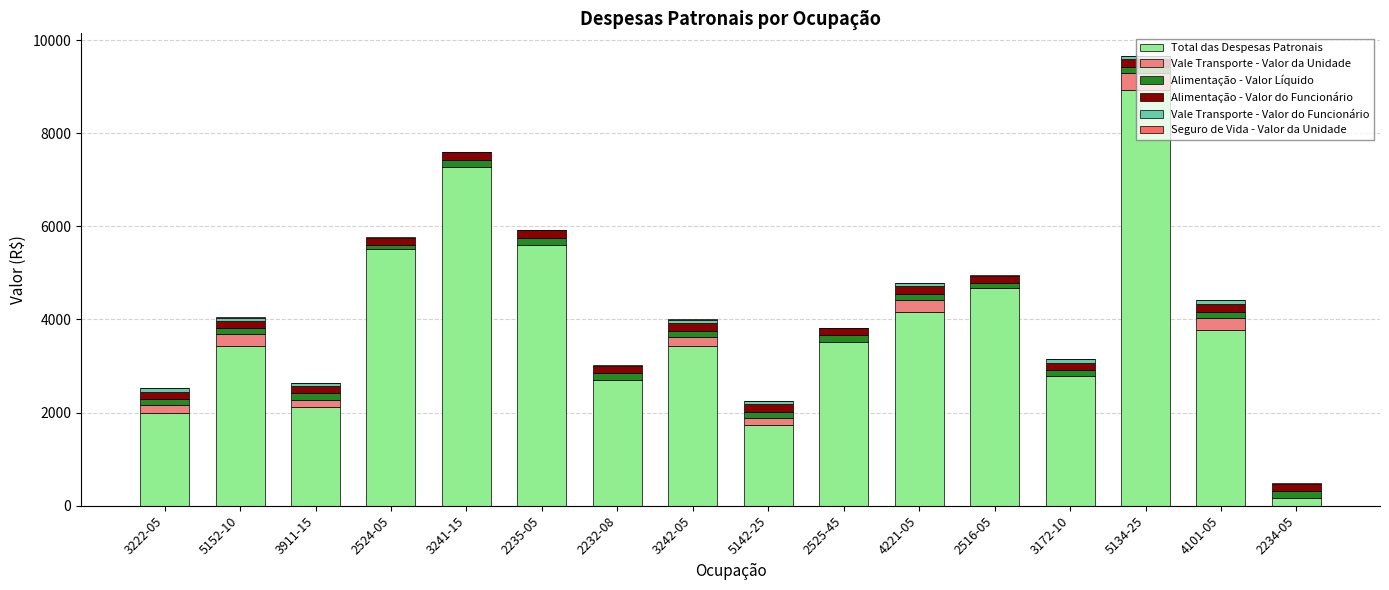

At which category is the sum across all series the highest?

5134-25